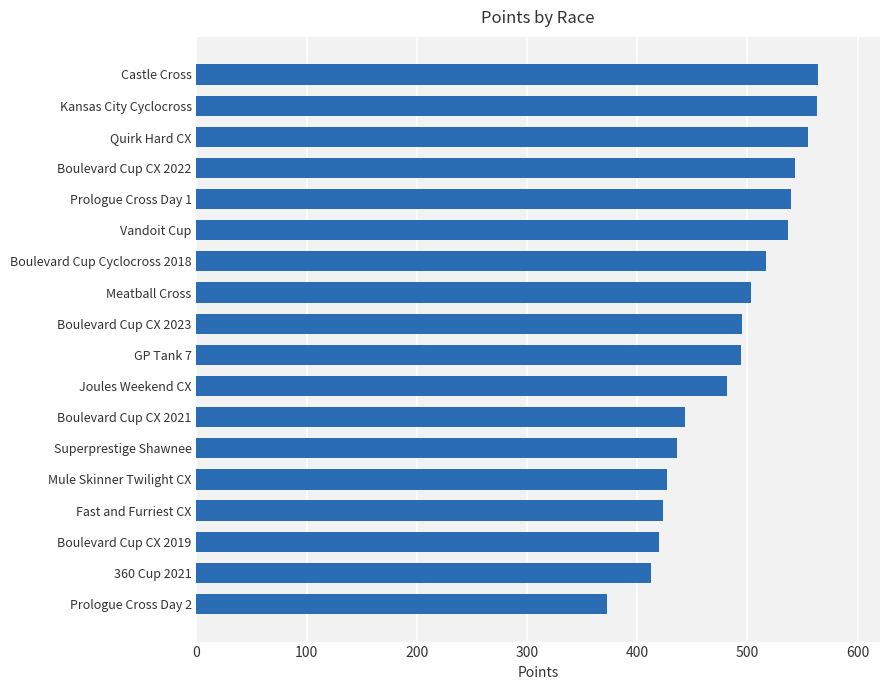

The value at Boulevard Cup Cyclocross 2018 is 517.0. True or false?

True